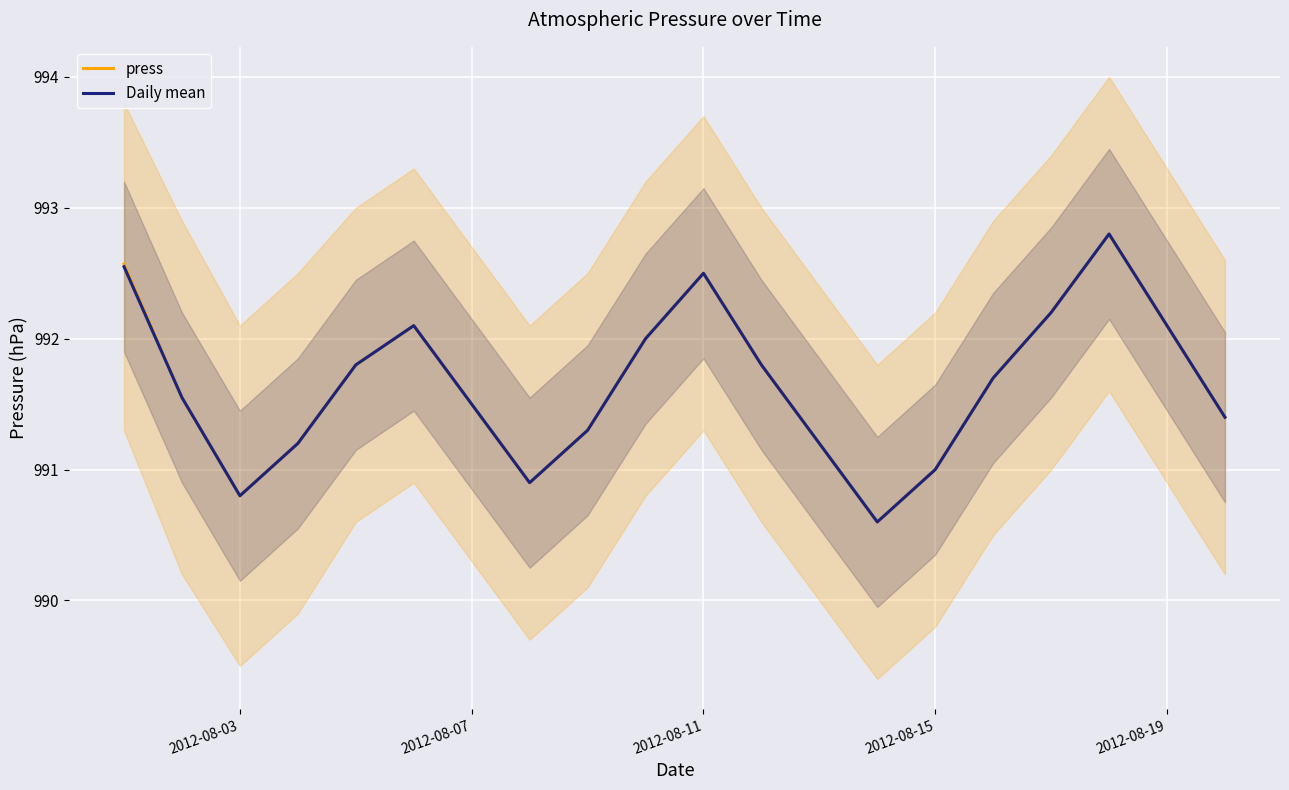

How many values in the Daily mean series are below 991?

3